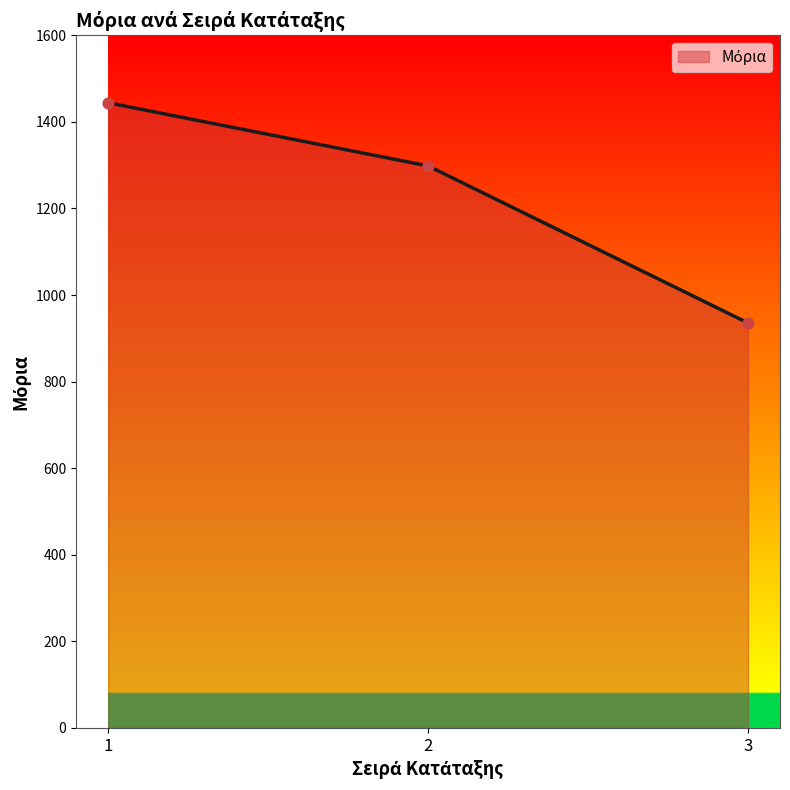

Which has a higher value, 1 or 3?

1